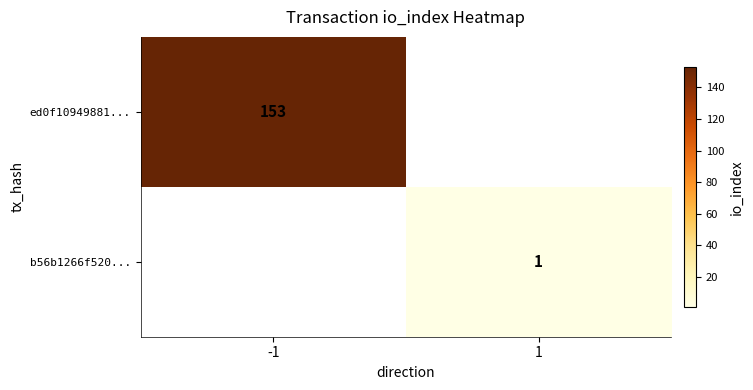

At how many categories does at least one series exceed 38?

1